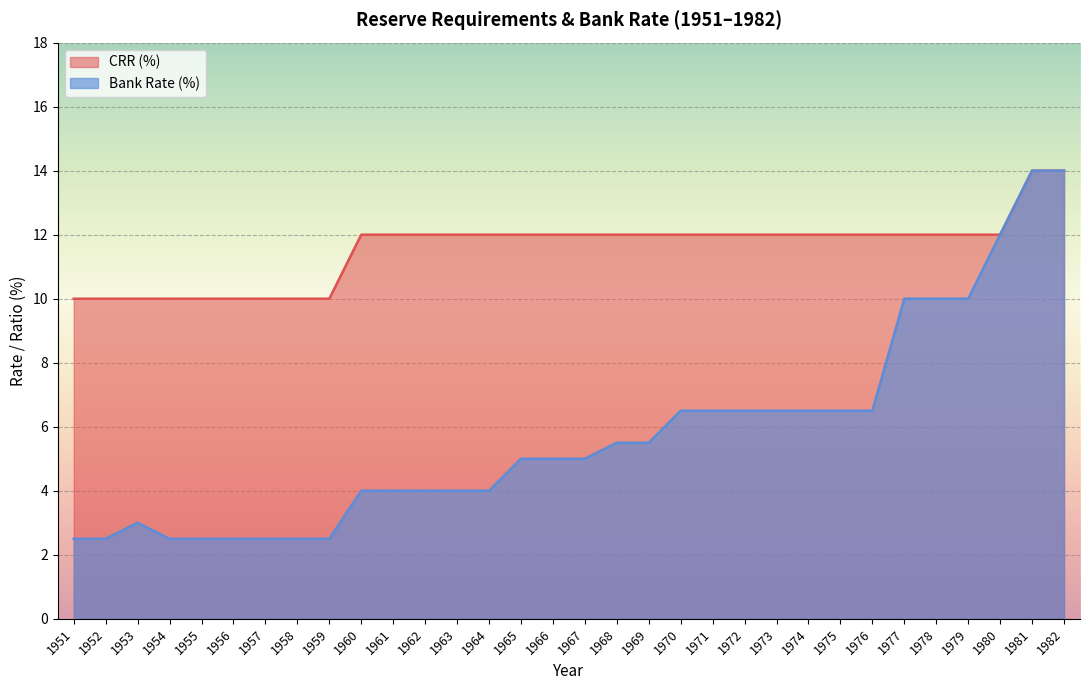

What is the value of the Bank Rate (%) point at the 22nd from the left?

6.5